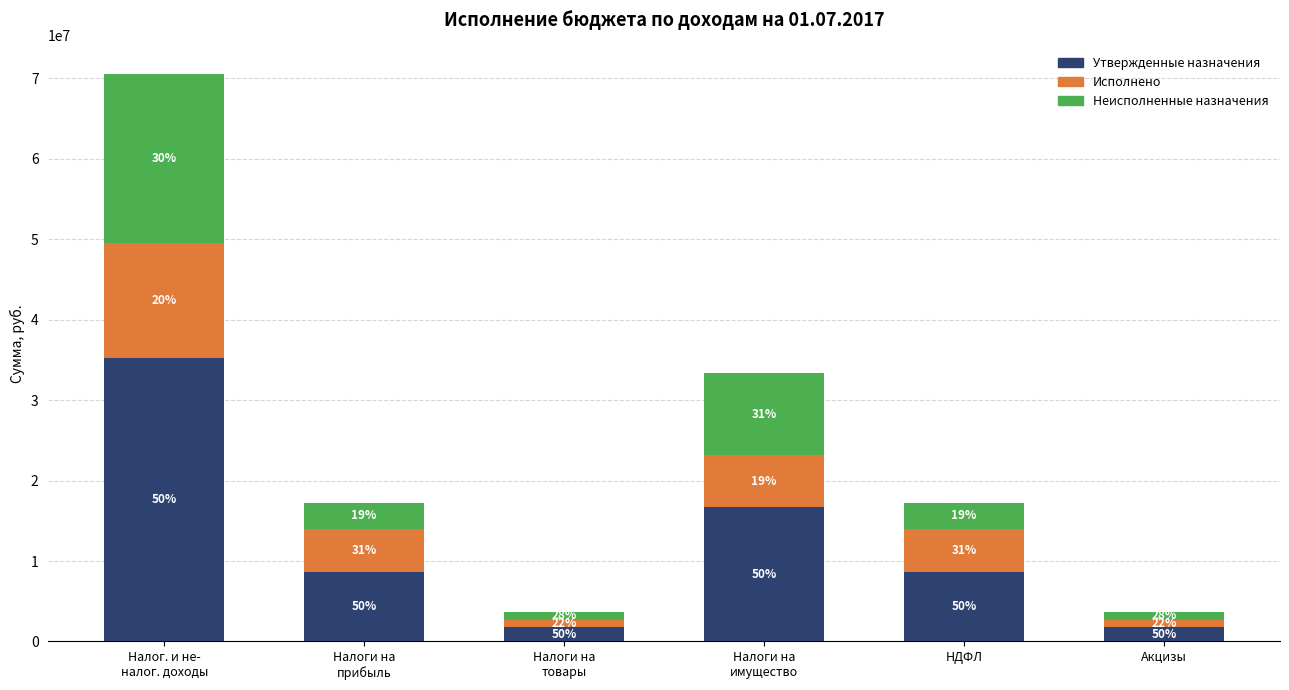

Where does the Исполнено series first go above 5388731?

Налог. и не-
налог. доходы